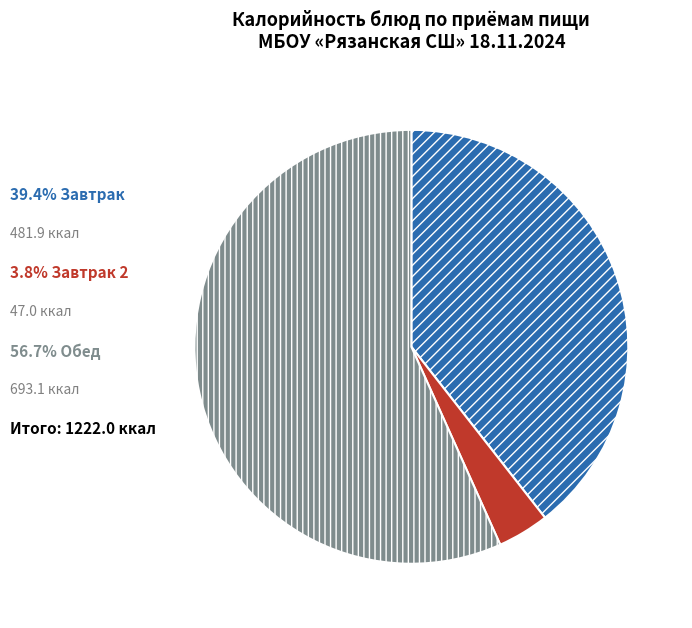

Is there any slice that represents more than half of the pie?

Yes